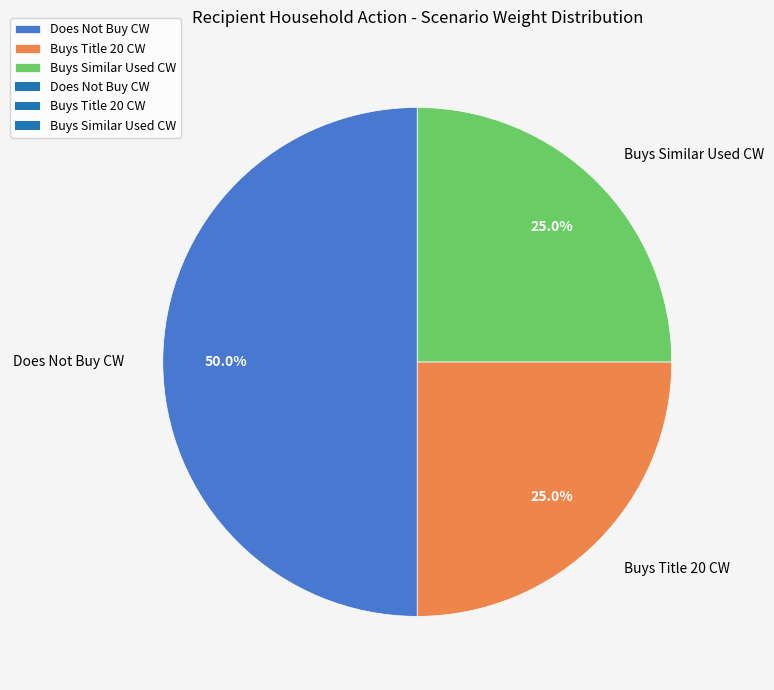

What percentage do Buys Title 20 CW and Buys Similar Used CW together represent?

50.0%